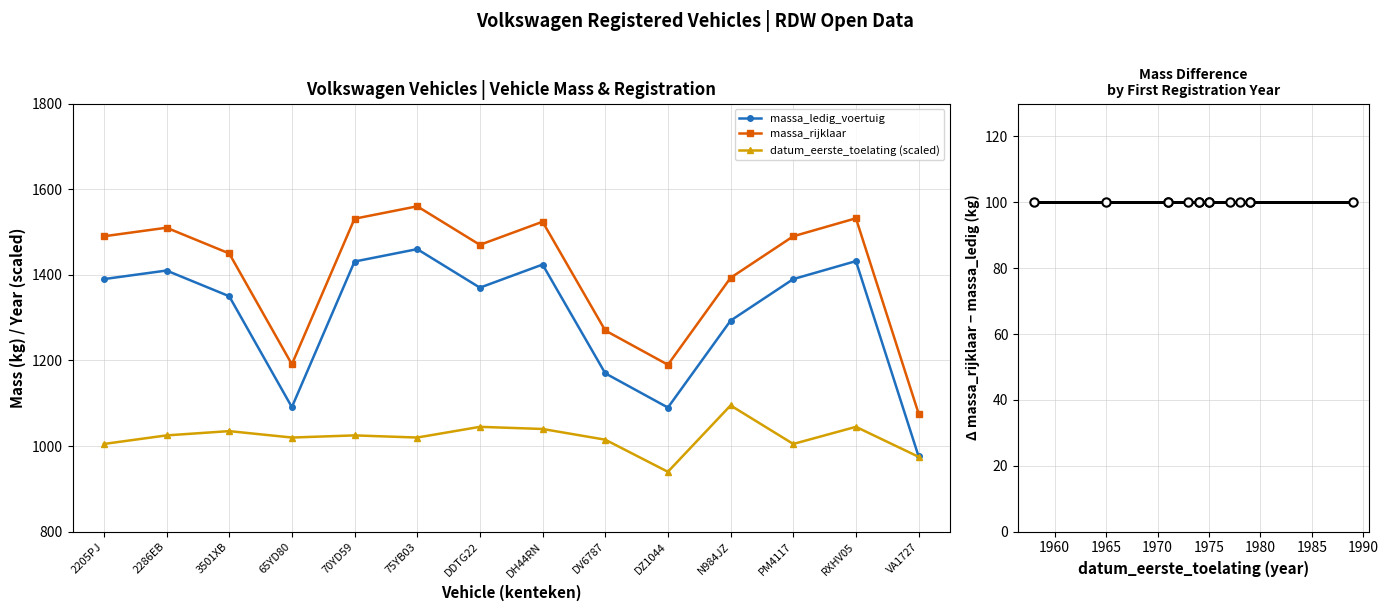

At how many categories does at least one series exceed 678?

14